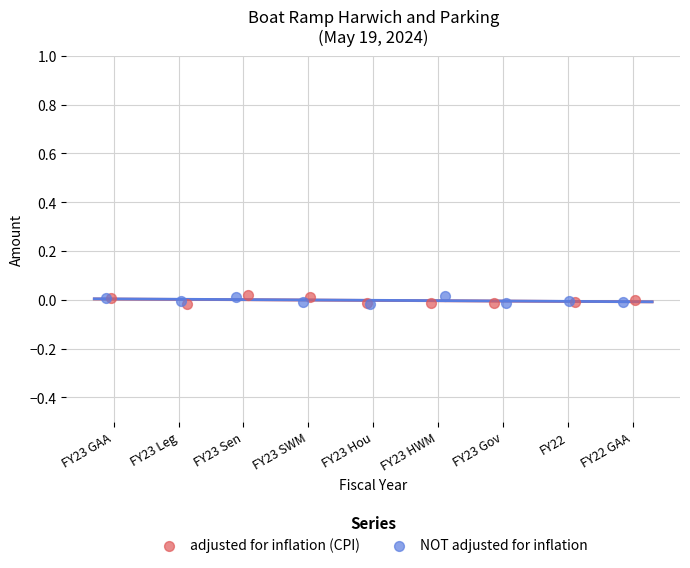

What are all the series names shown in the legend?

adjusted for inflation (CPI), NOT adjusted for inflation